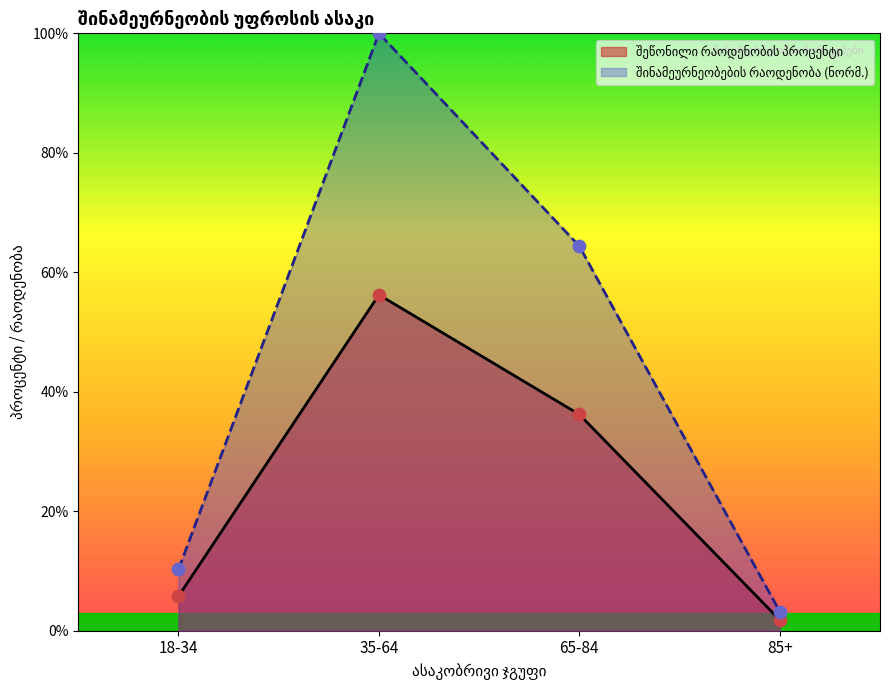

Which series has the largest Y range (max minus min)?

შინამეურნეობების რაოდენობა